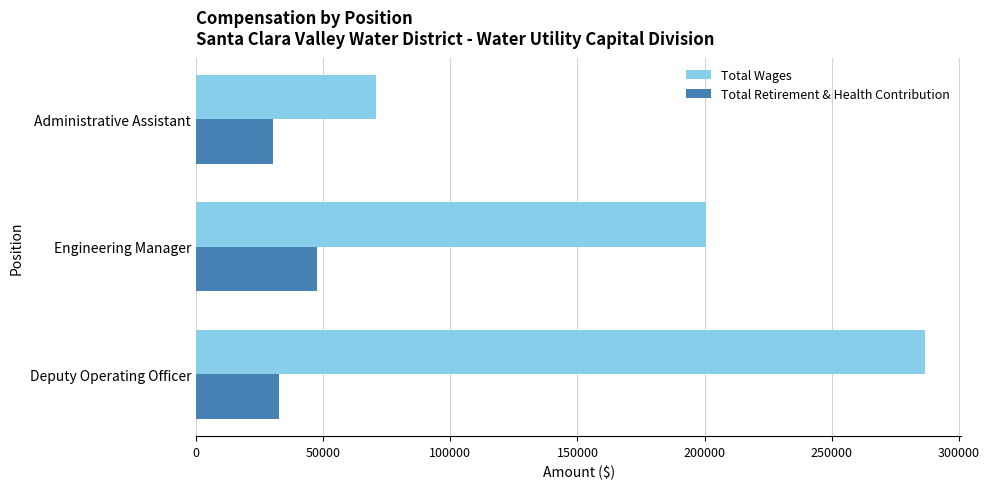

What is the difference between the maximum and minimum values in the Total Wages series?

215634